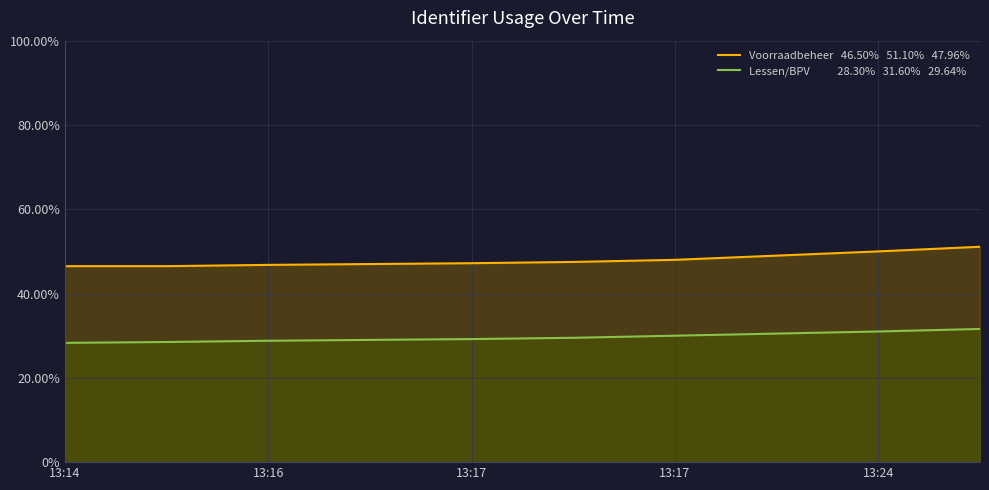

Reading left to right, what are all the values shown in this chart?

Voorraadbeheer: 46.5	46.5	46.8	47.0	47.2	47.5	48.0	49.0	50.0	51.1
Lessen/BPV: 28.3	28.5	28.8	29.0	29.2	29.5	30.0	30.5	31.0	31.6